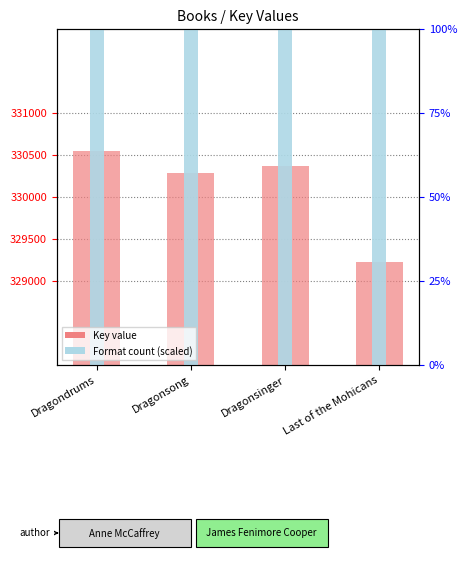

Rank the series by their average value, from highest to lowest.

Format count (scaled), Key value